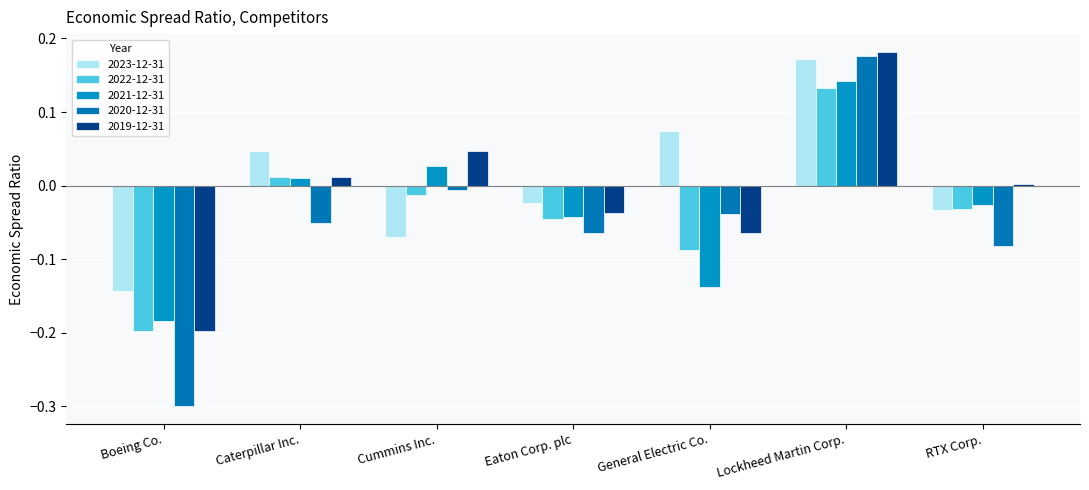

Which series has the widest spread of values?

2020-12-31